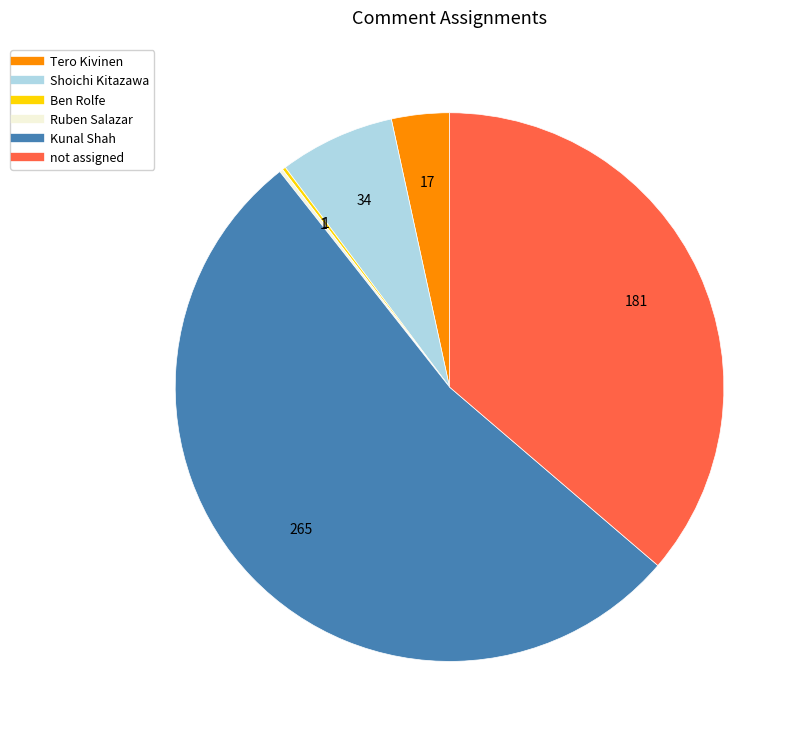

Is there any slice that represents more than half of the pie?

Yes